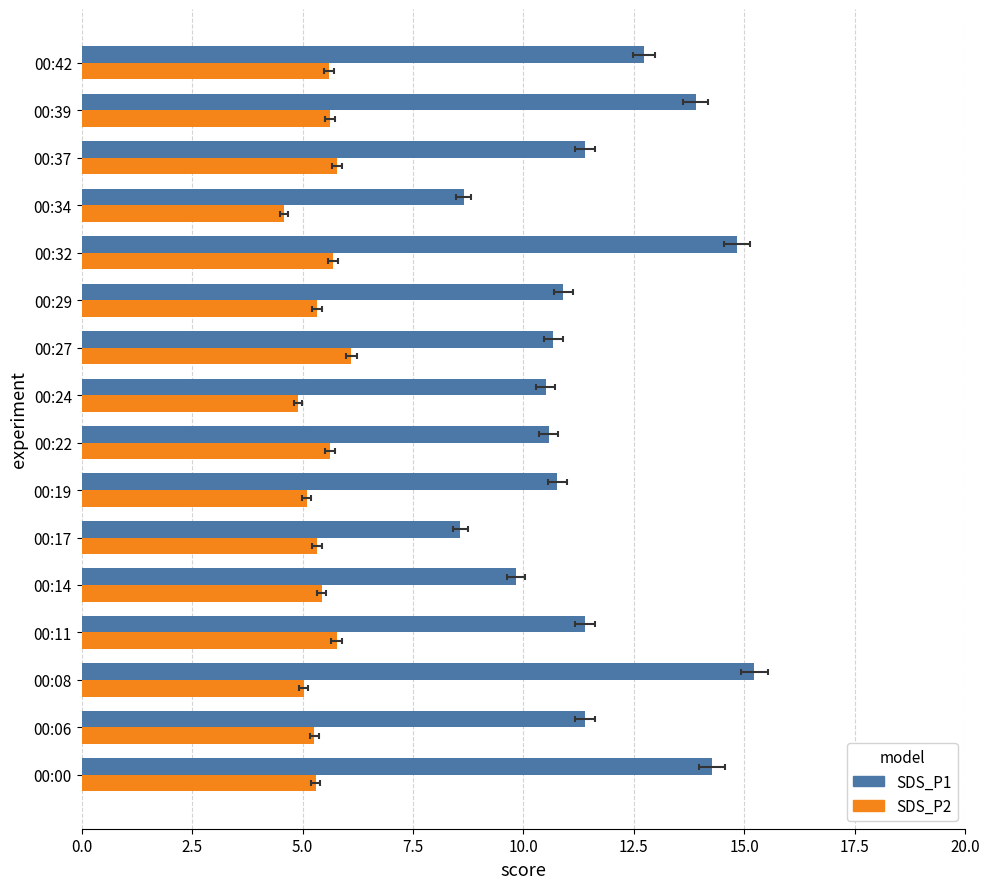

What is the maximum value for SDS_P1?

15.2